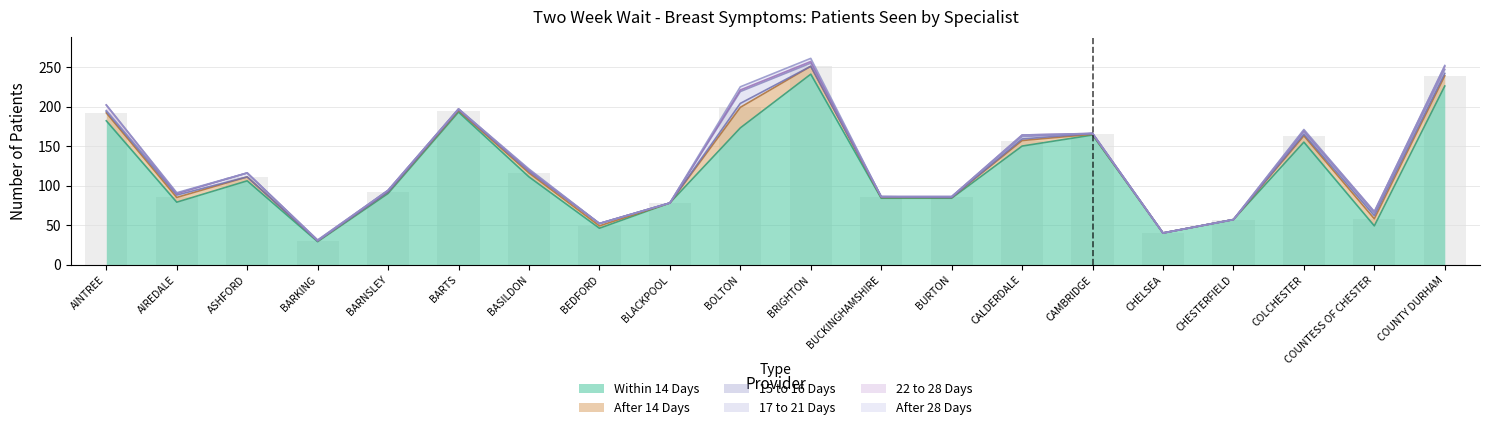

What is the difference between the maximum and minimum values in the 22 to 28 Days series?

7